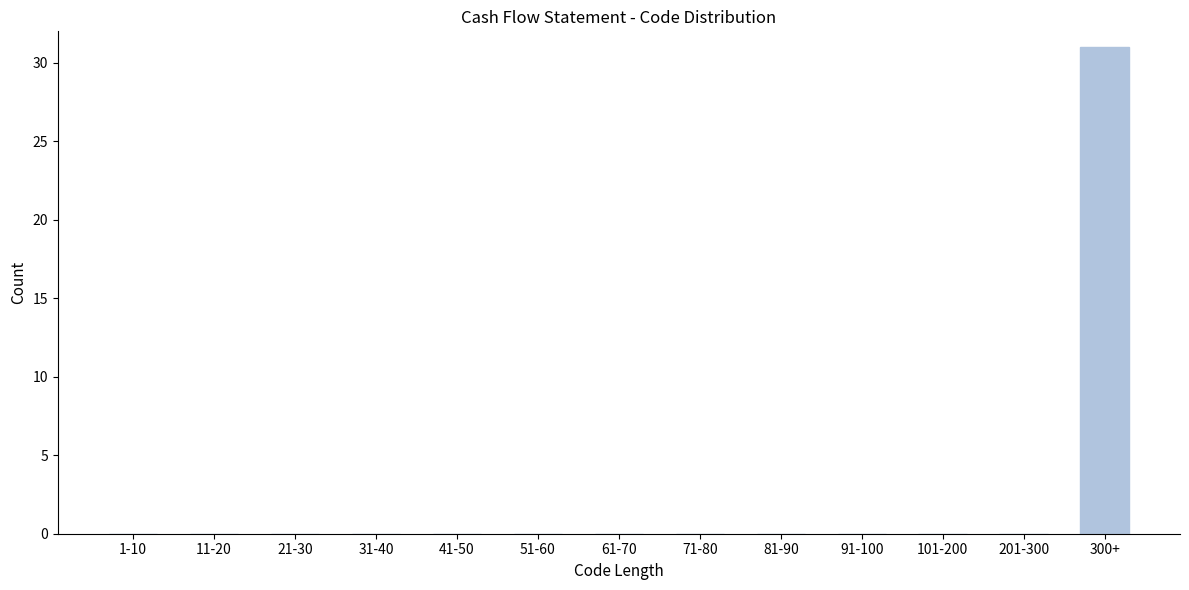

Reading left to right, list all the values displayed in this chart.

1-10=0	11-20=0	21-30=0	31-40=0	41-50=0	51-60=0	61-70=0	71-80=0	81-90=0	91-100=0	101-200=0	201-300=0	300+=31